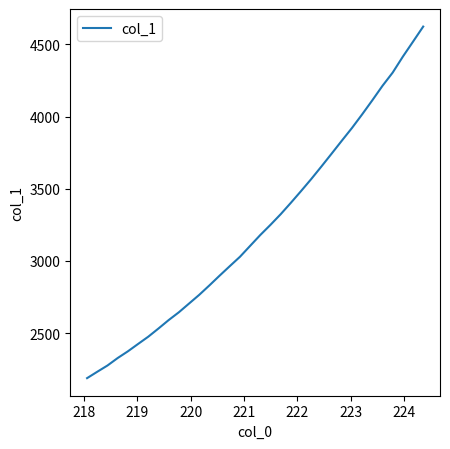

What is the smallest value displayed?

2188.5